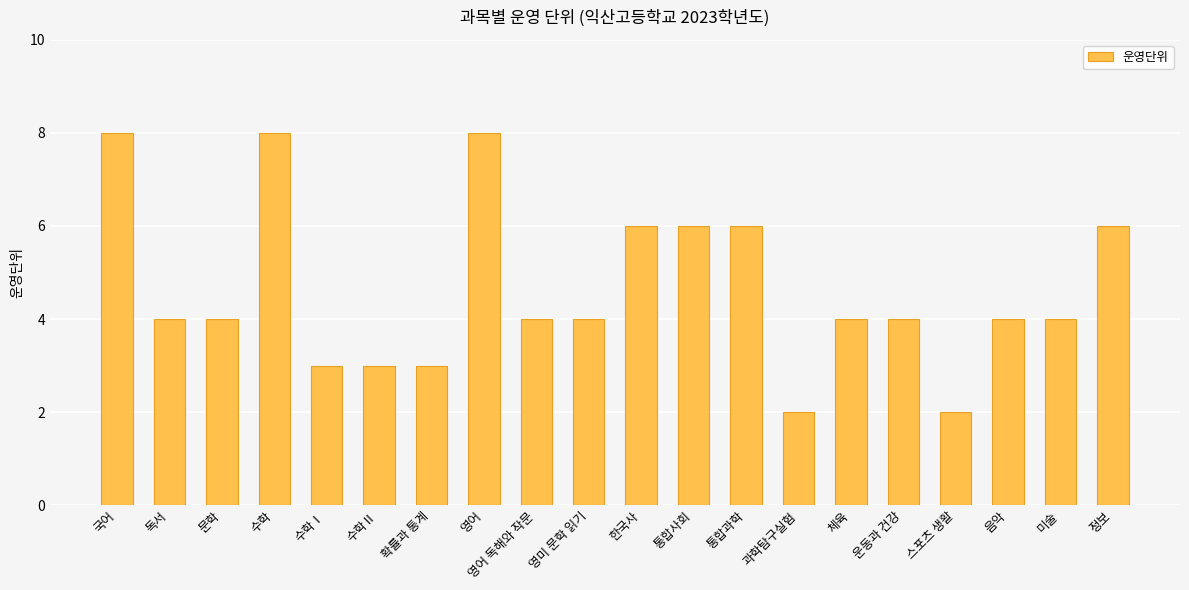

How many bars are there in total?

20